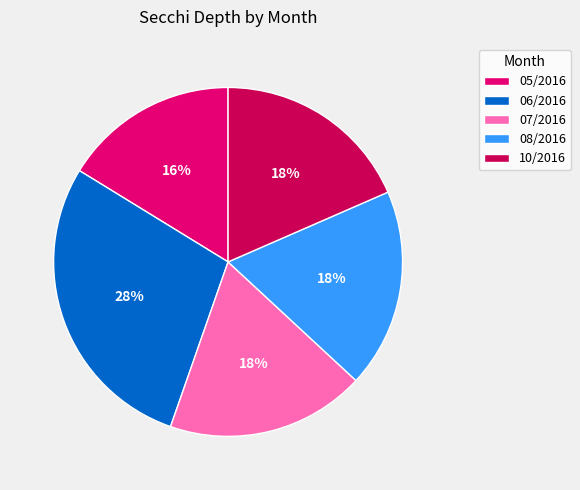

True or false: 10/2016 accounts for 32% of the total.

False